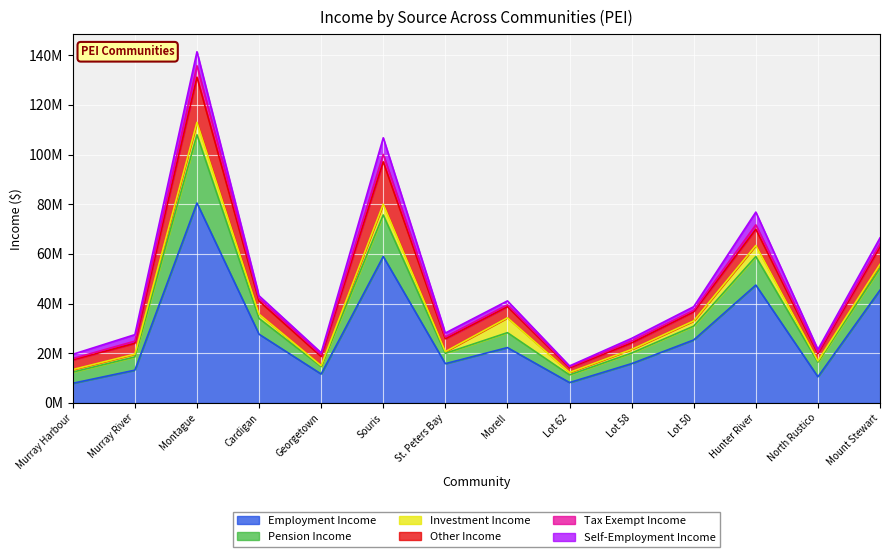

Is the value of Self-Employment Income at Montague greater than the value of Employment Income at Hunter River?

No